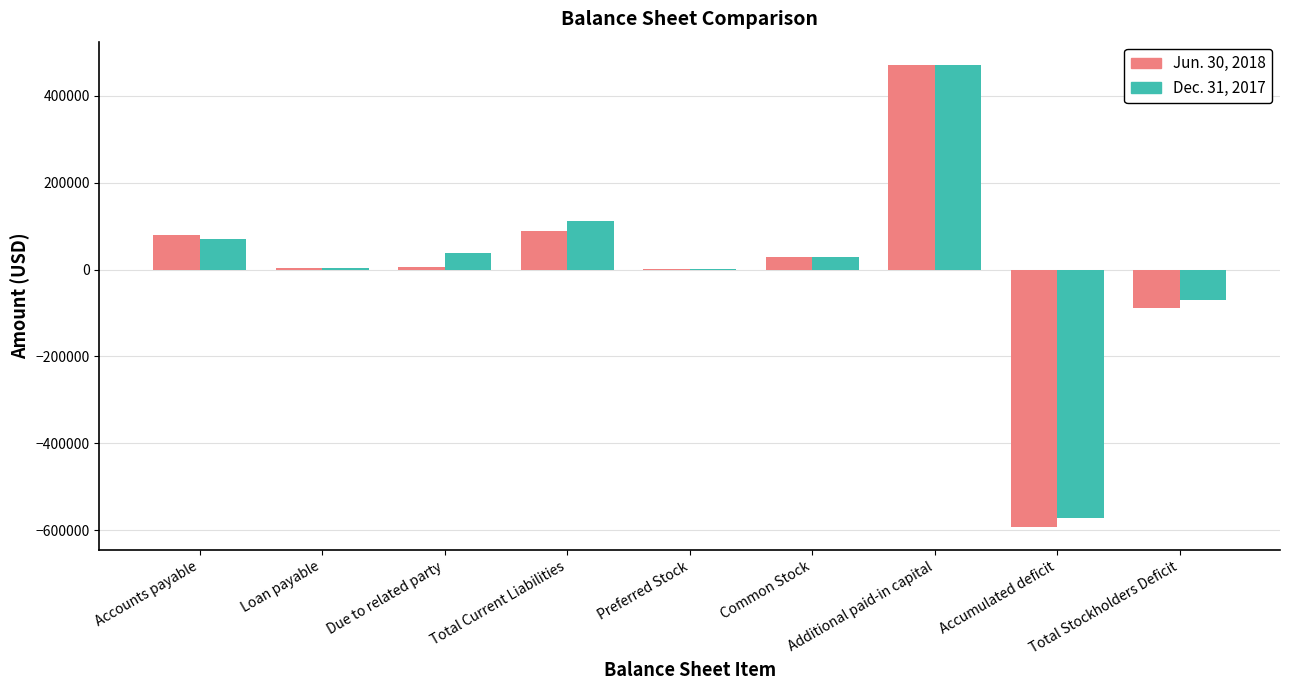

What is the maximum value for Jun. 30, 2018?

471595